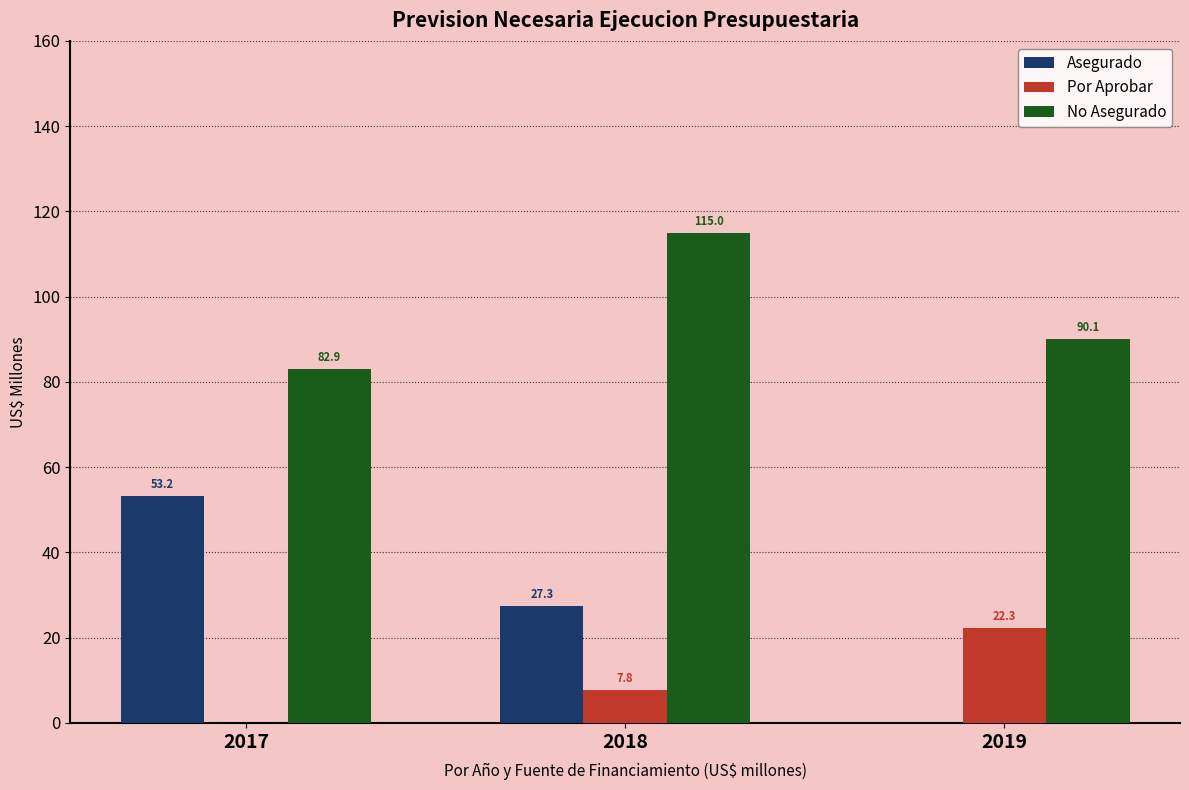

At which category is the sum across all series the highest?

2018